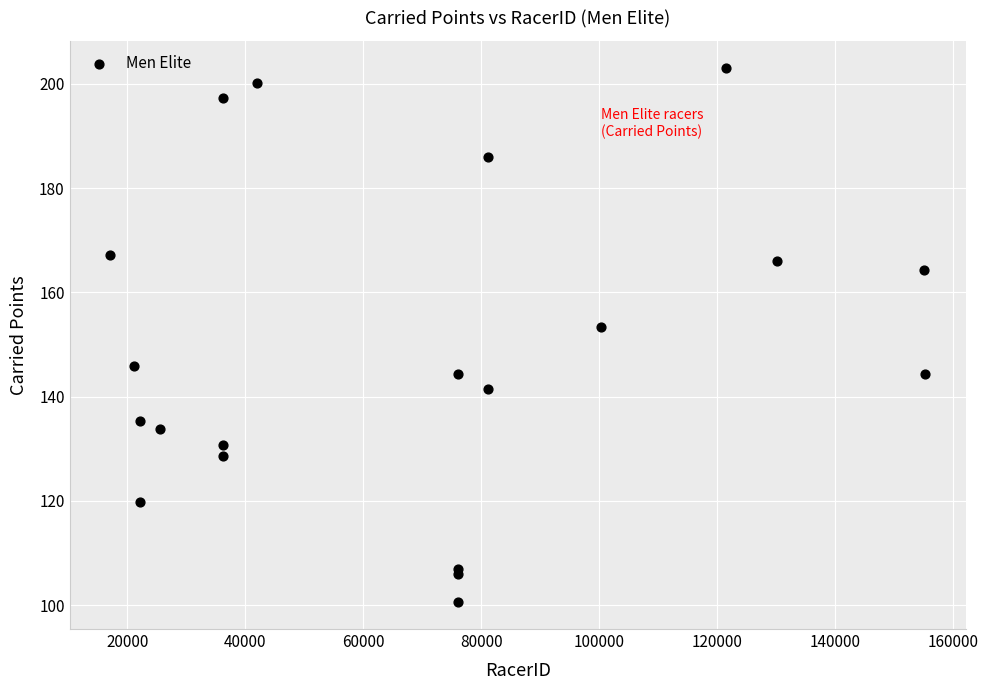

What Y value in the scatter plot is closest to 151?

153.3